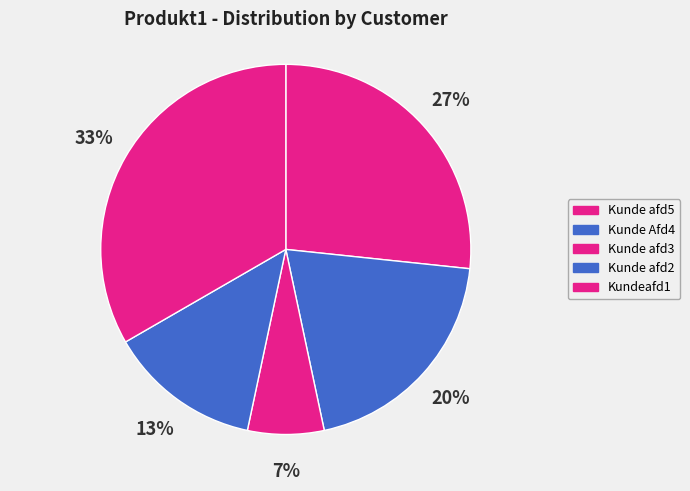

Is it true that Kunde afd5 is 27% of the pie?

True